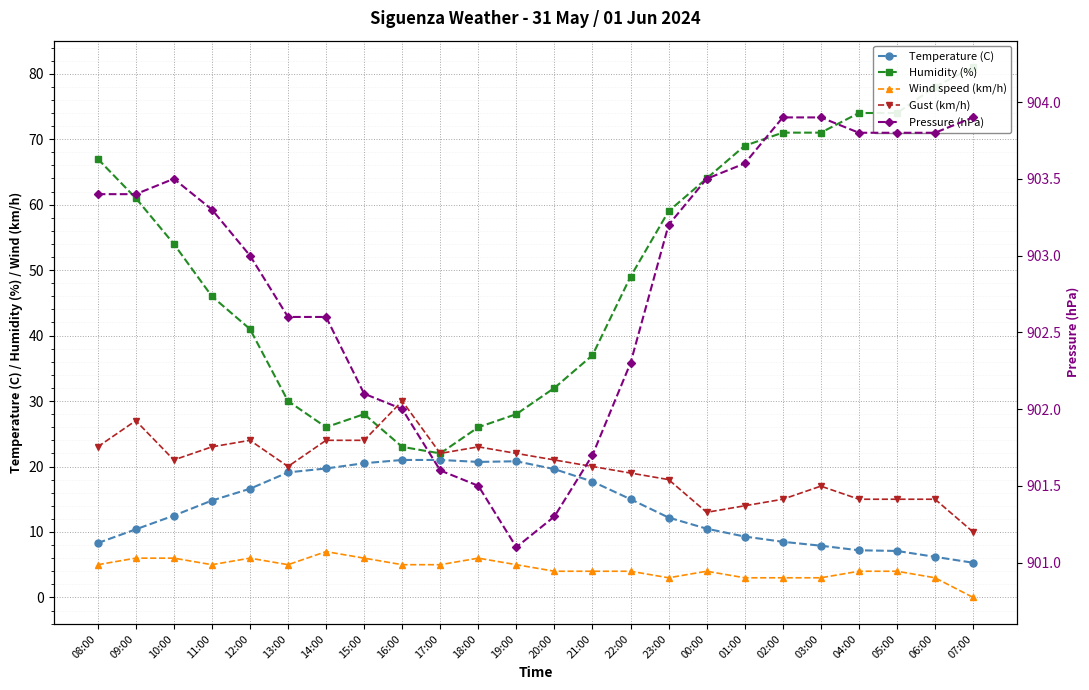

True or false: Wind speed (km/h) and Gust (km/h) cross at least once.

False